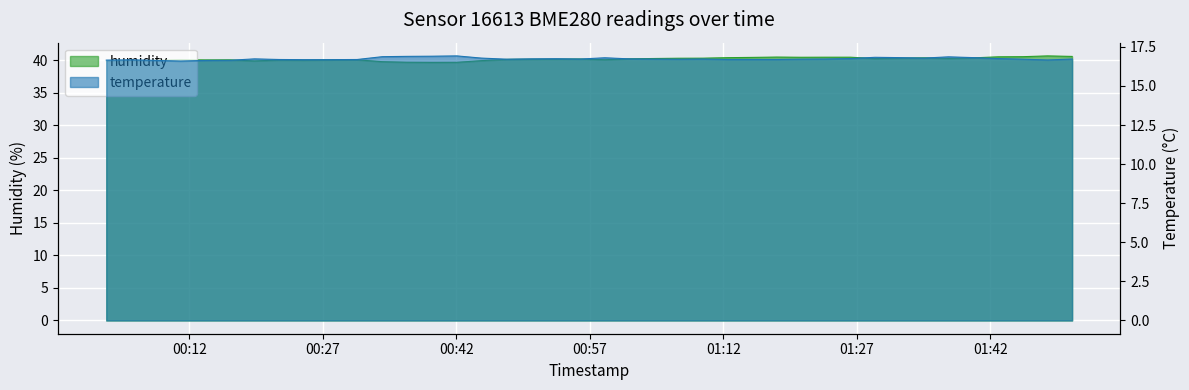

What is the sum of all humidity values?

1606.9